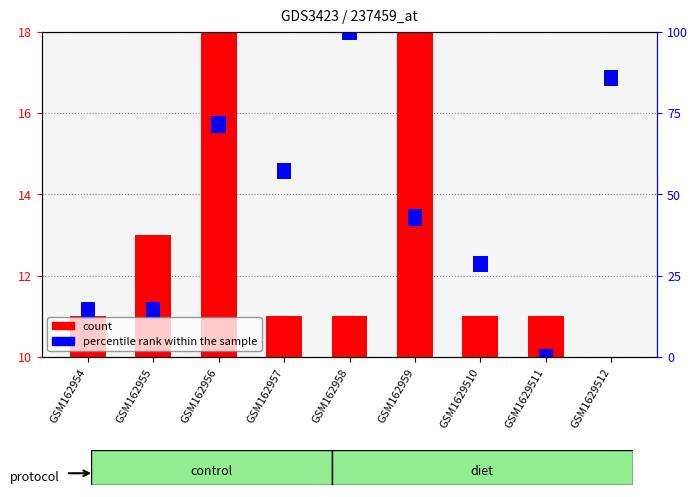

Does the chart contain any negative values?

No